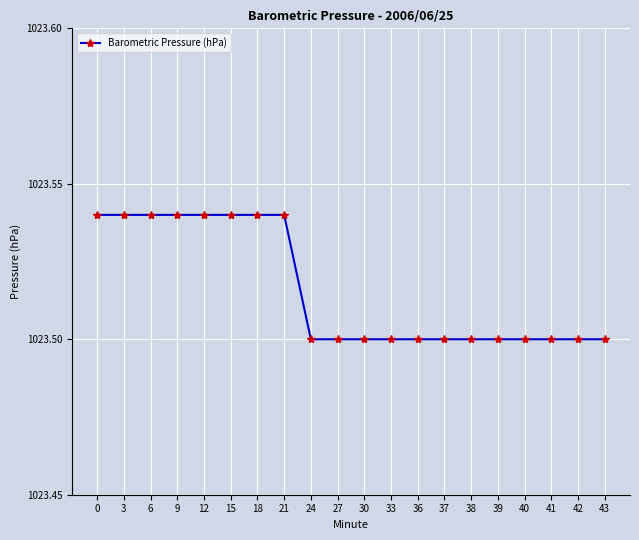

Count the values in the range 1023 to 1024.

20